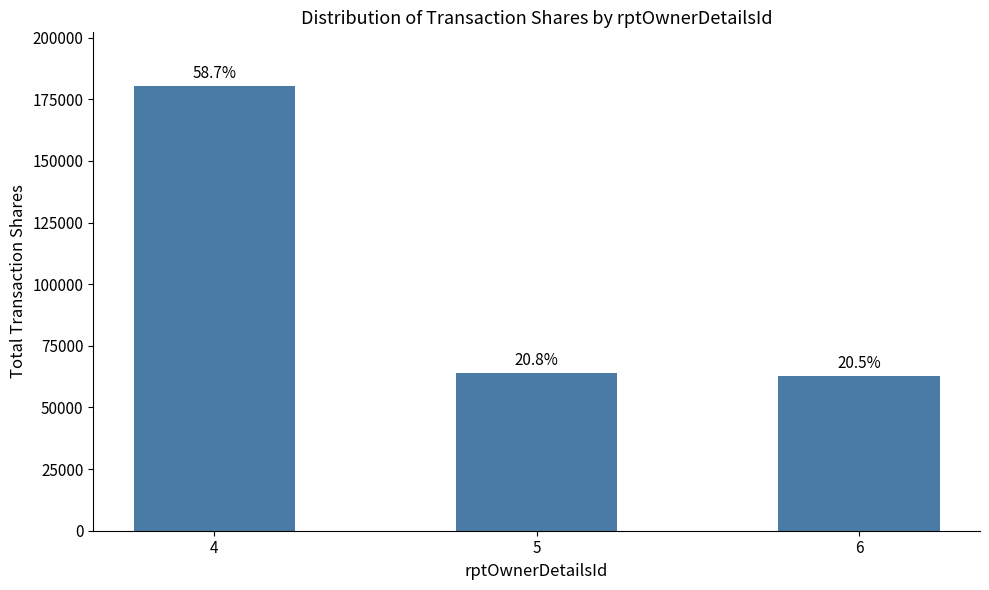

How many bars are there in total?

3